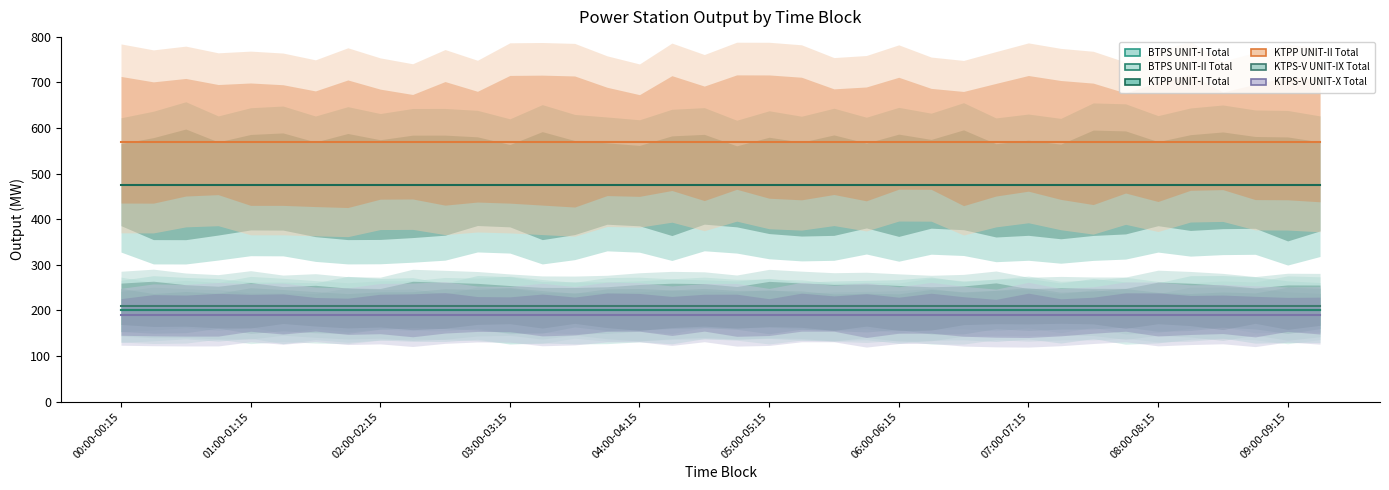

Which category has the highest value in the KTPP UNIT-II Total series?

00:00-00:15